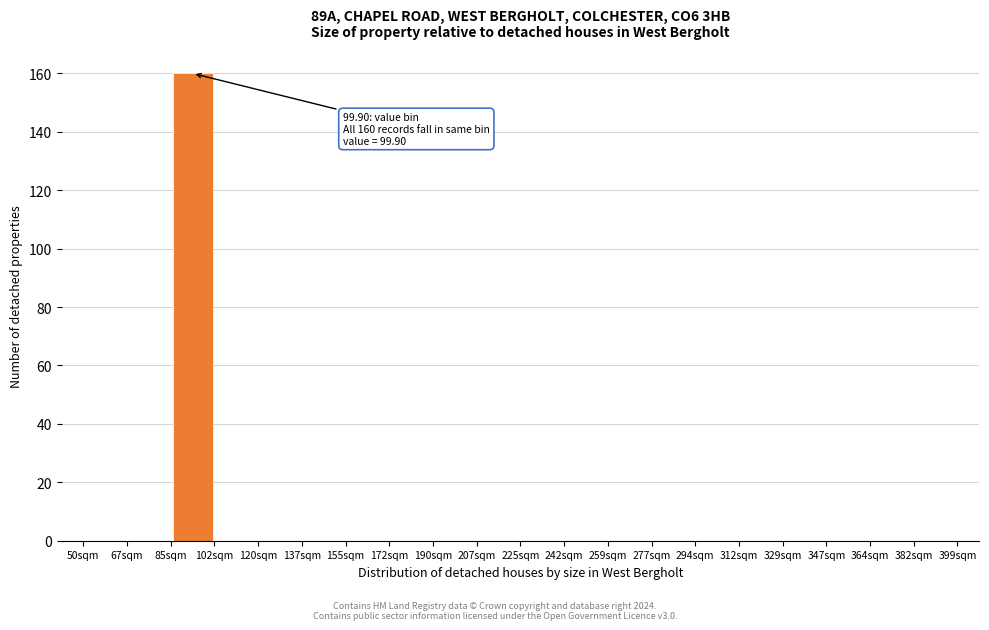

Over which range of the x-axis is the bar tallest?

84 to 102